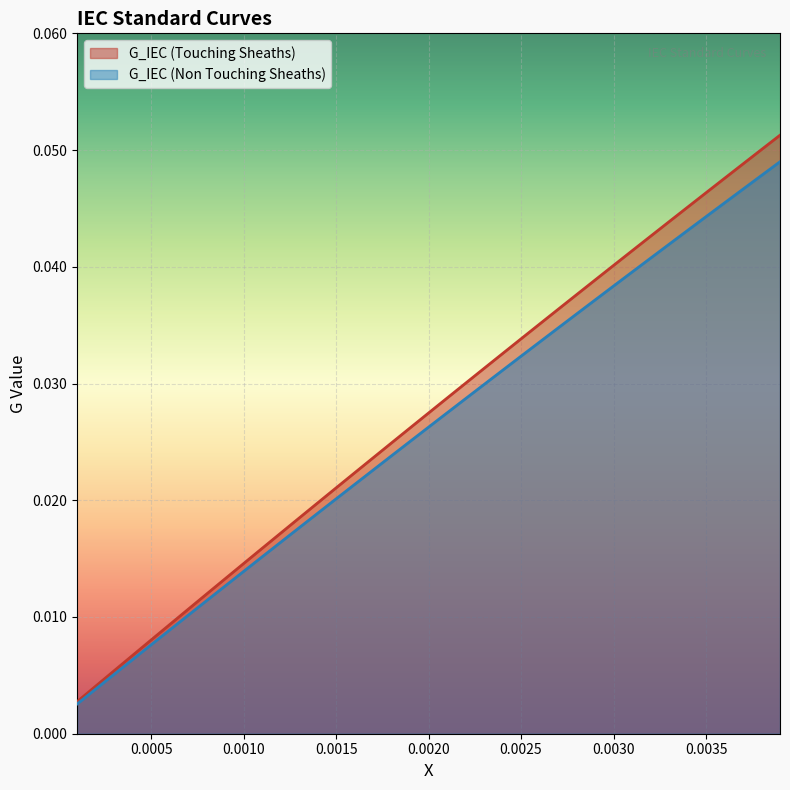

Reading left to right, transcribe all the data shown in this chart.

G_IEC (Touching Sheaths): 0.0	0.0	0.0	0.0	0.0	0.0	0.0	0.0	0.0	0.0	0.0	0.0	0.0	0.0	0.0	0.0	0.0	0.0	0.0	0.0	0.0	0.0	0.0	0.0	0.0	0.0	0.0	0.0	0.0	0.0	0.0	0.0	0.0	0.0	0.0	0.0	0.0	0.1	0.1
G_IEC (Non Touching Sheaths): 0.0	0.0	0.0	0.0	0.0	0.0	0.0	0.0	0.0	0.0	0.0	0.0	0.0	0.0	0.0	0.0	0.0	0.0	0.0	0.0	0.0	0.0	0.0	0.0	0.0	0.0	0.0	0.0	0.0	0.0	0.0	0.0	0.0	0.0	0.0	0.0	0.0	0.0	0.0